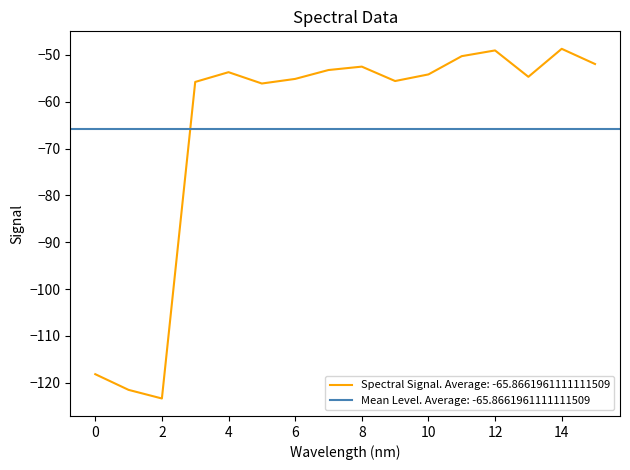

Between 182.1045947288 and 182.3673257152, which is larger?

182.3673257152